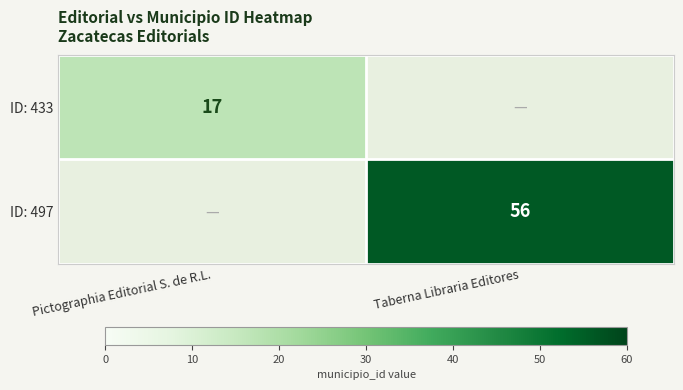

The value of ID: 497 at Taberna Libraria Editores is 84. True or false?

False